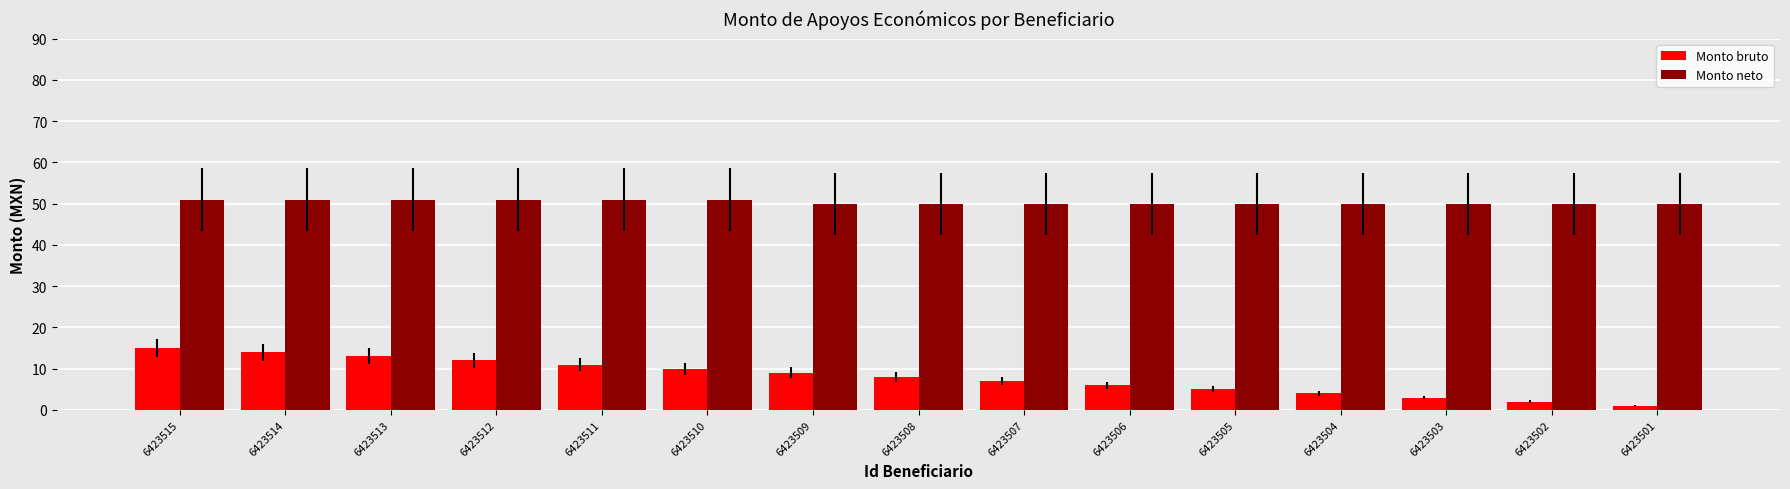

Rank the series by their maximum value, from highest to lowest.

Monto neto, Monto bruto